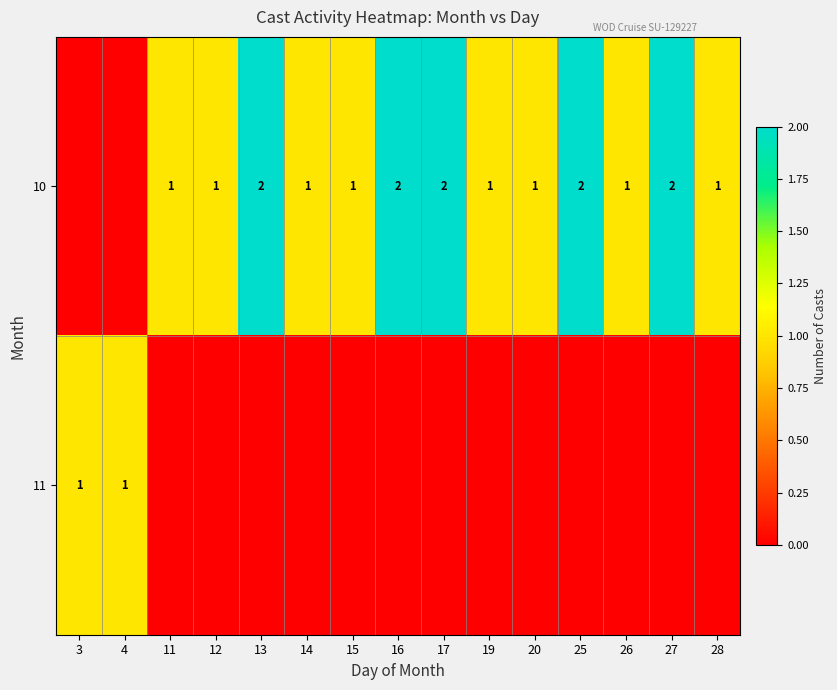

The value of 10 at 25 is 2. True or false?

True